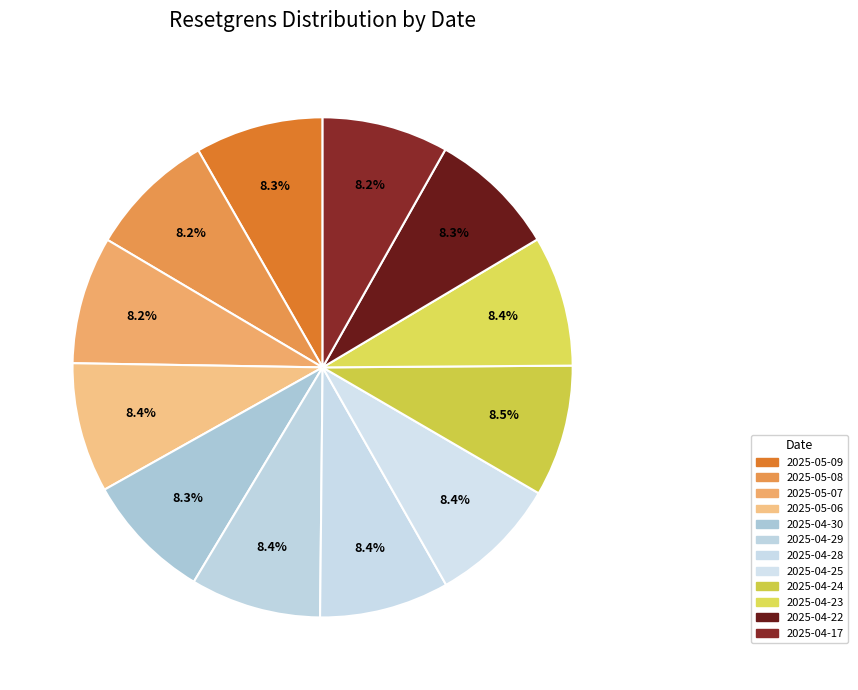

Which category has the biggest portion of the pie?

2025-04-24